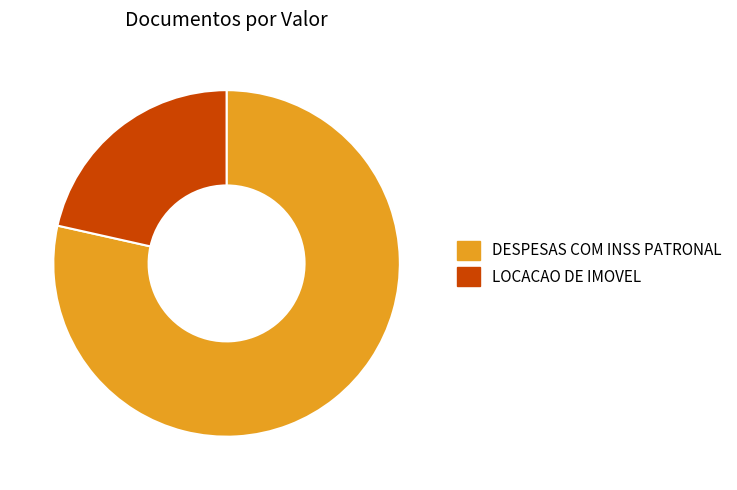

Does any single category account for the majority?

Yes